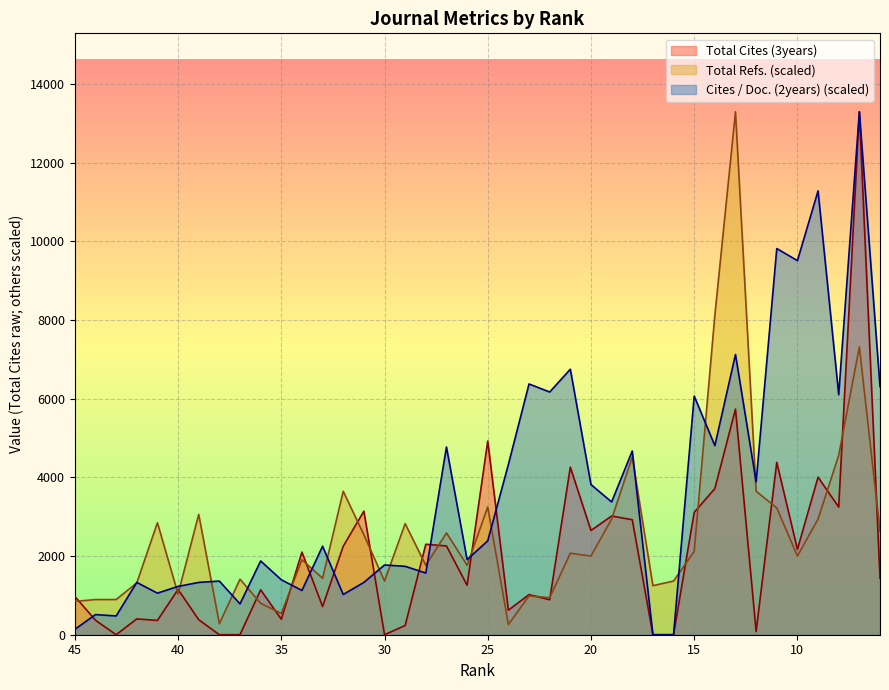

How many values in the Cites / Doc. (2years) series are below 2249?

20